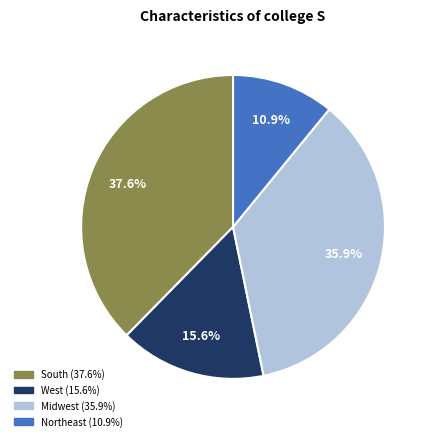

Is there a majority slice in this chart?

No